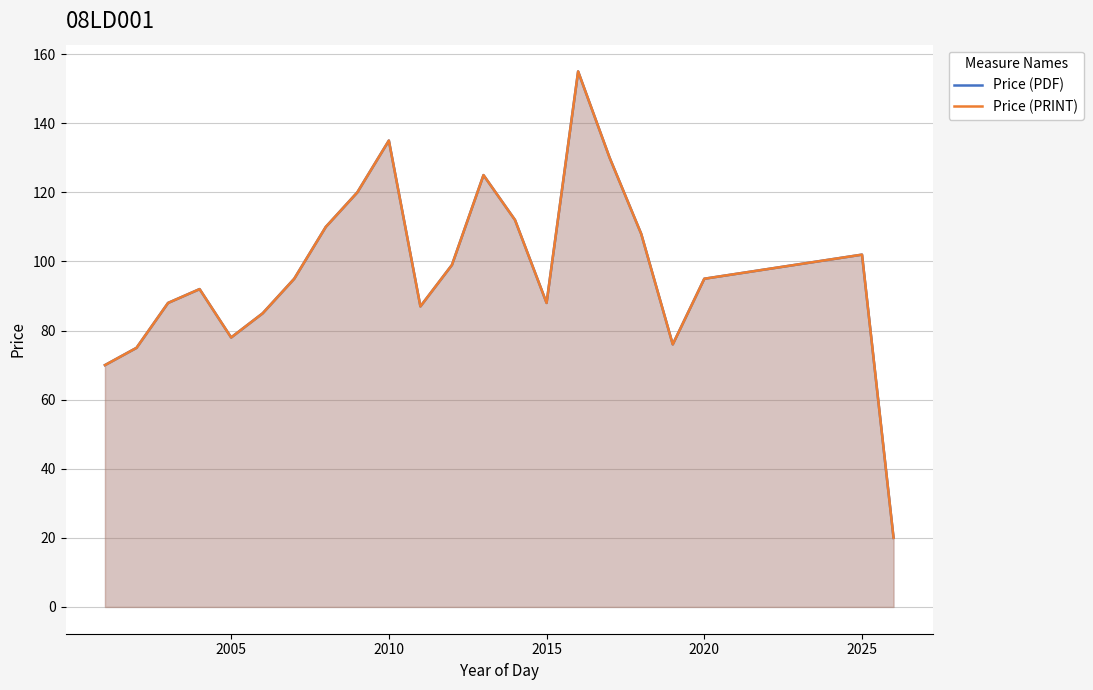

Is it true that Price (PDF) equals 88.0 at 2015?

True